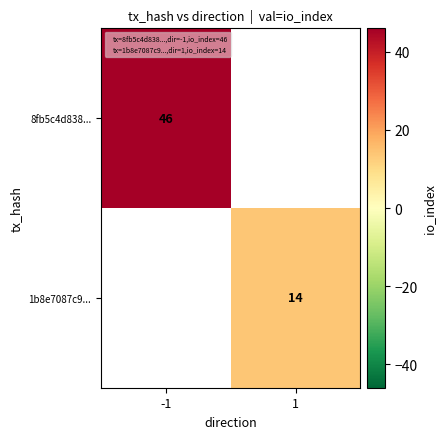

What is the minimum value shown in the chart?

14.0